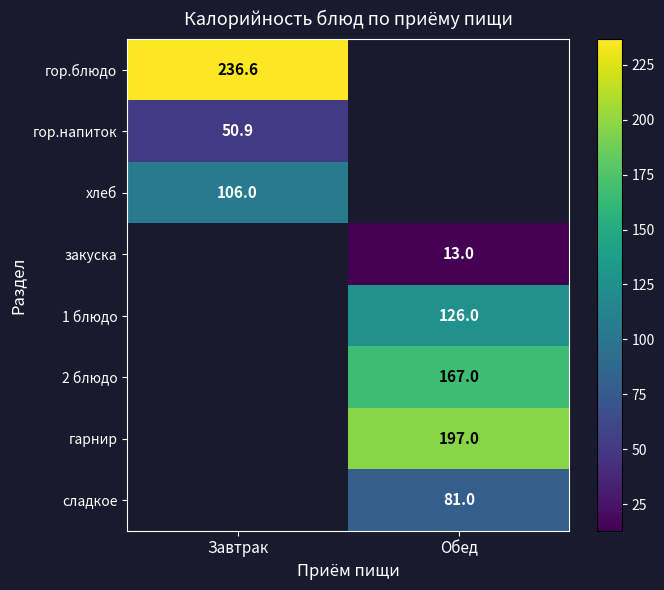

Count the number of categories in the chart.

2